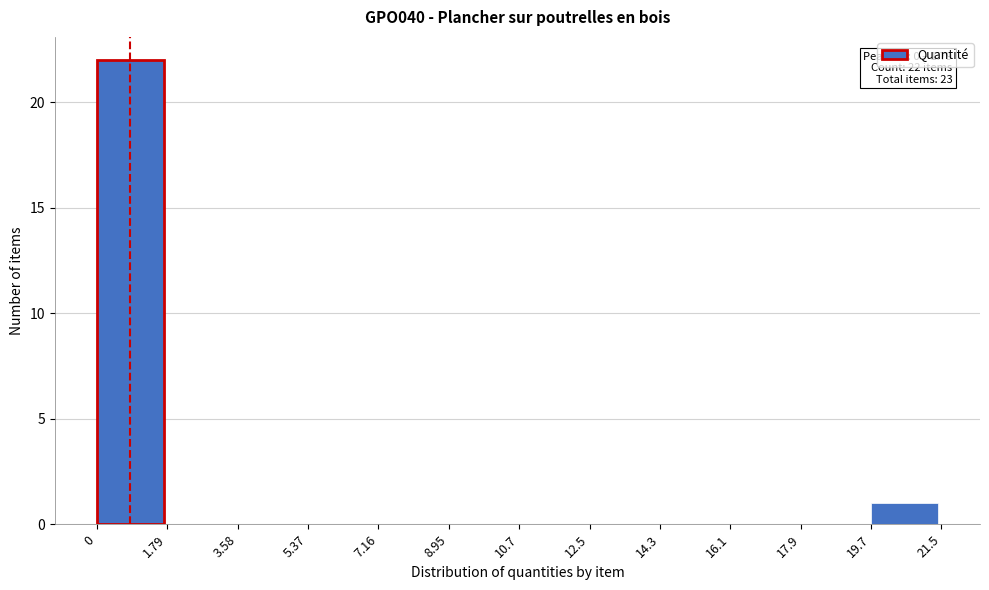

Which range on the x-axis has the tallest bar?

0 to 1.79